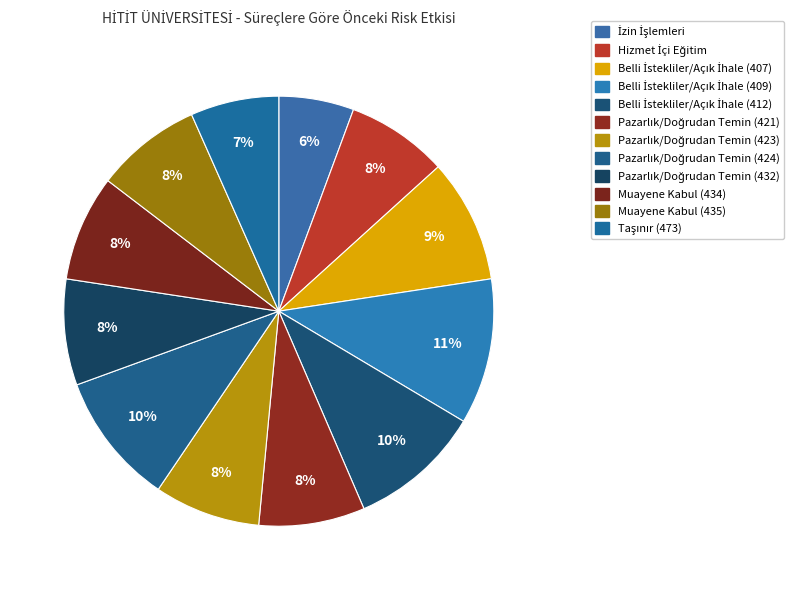

Count the number of slices in the pie.

12